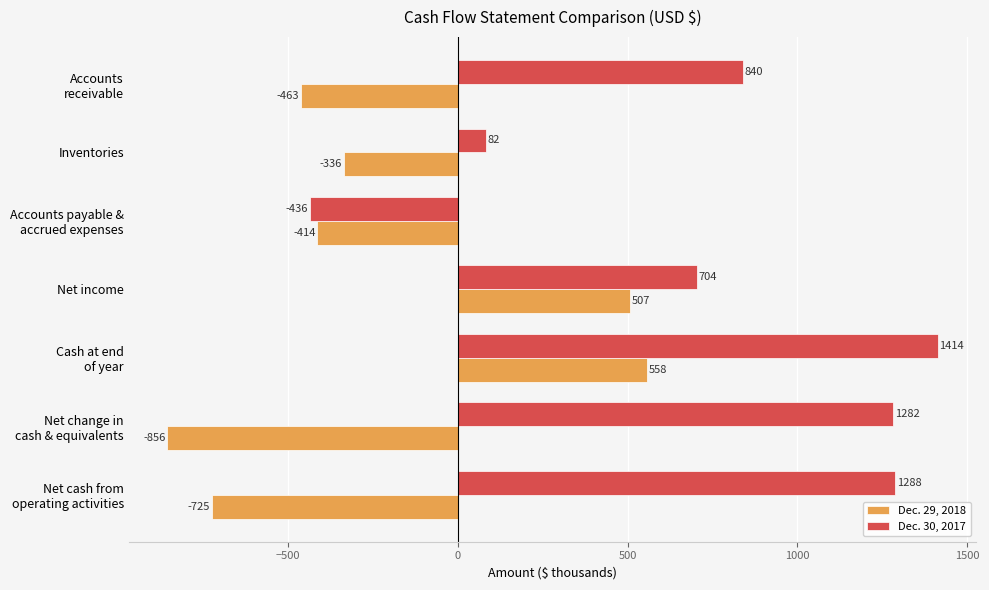

List the series in order of their peak value, lowest first.

Dec. 29, 2018, Dec. 30, 2017